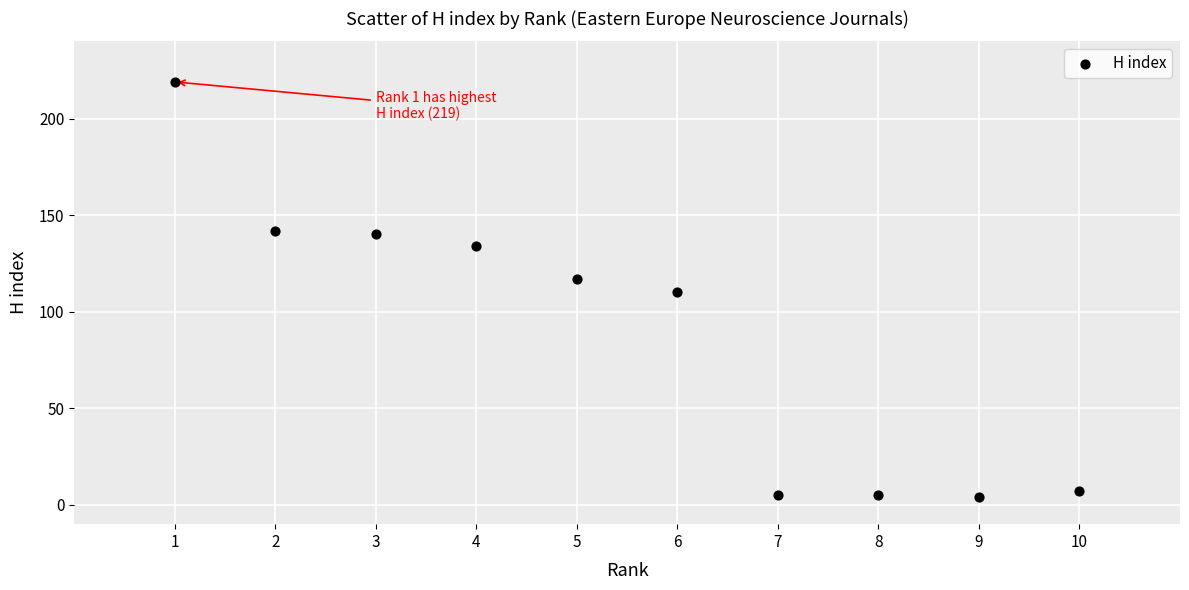

What is the average Y value?

88